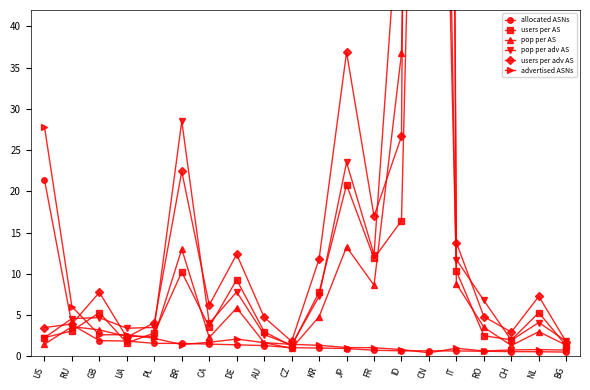

What is the label of the 4th point from the right?

RO